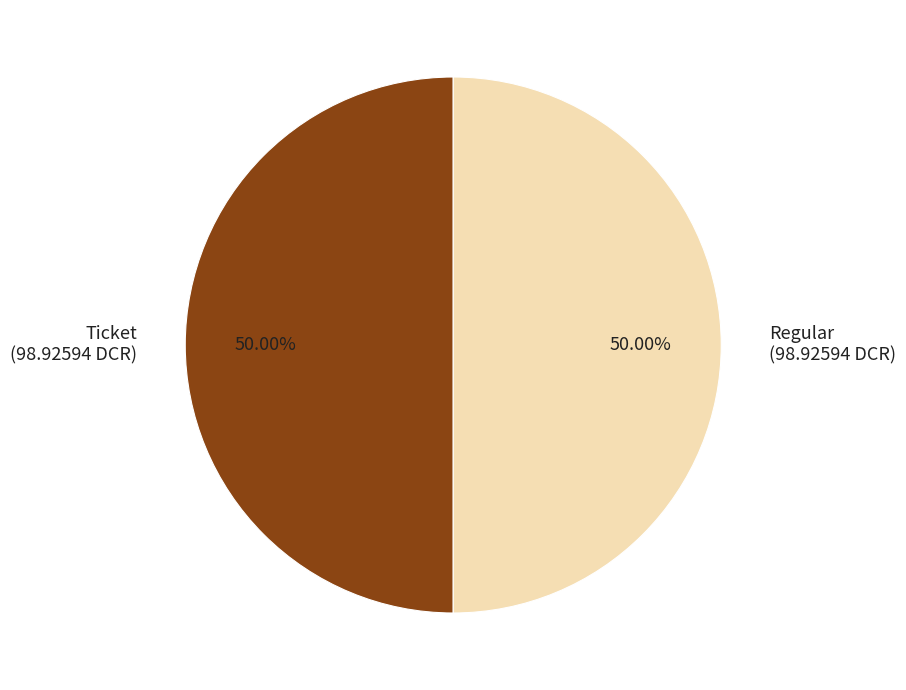

To the nearest percent, what is the average slice percentage?

50%